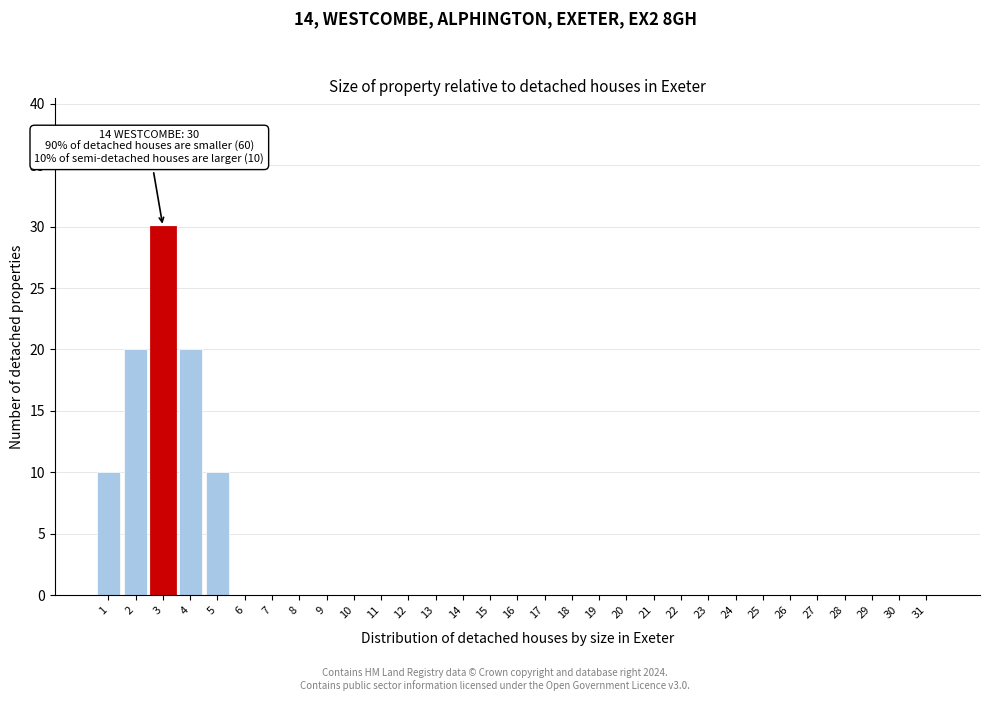

At which category does the chart reach its peak across all series?

3